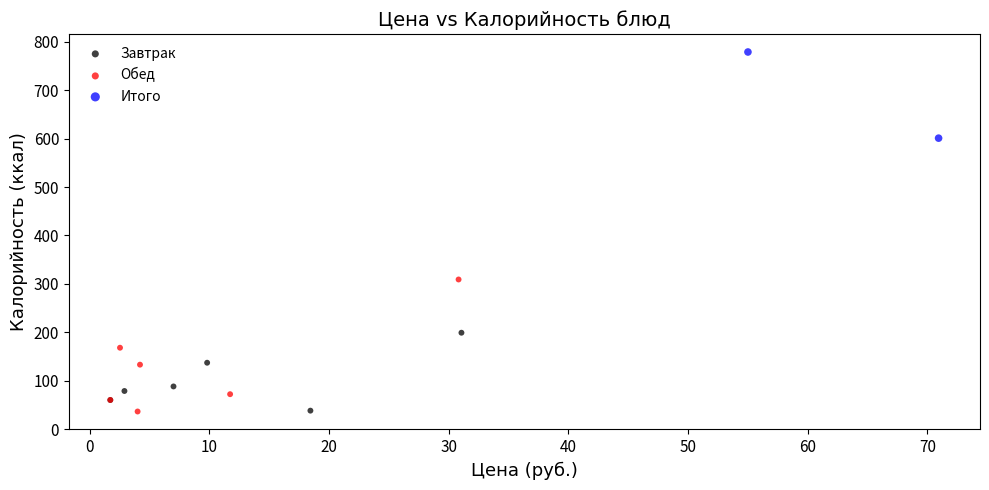

What are all the series names shown in the legend?

Завтрак, Обед, Итого